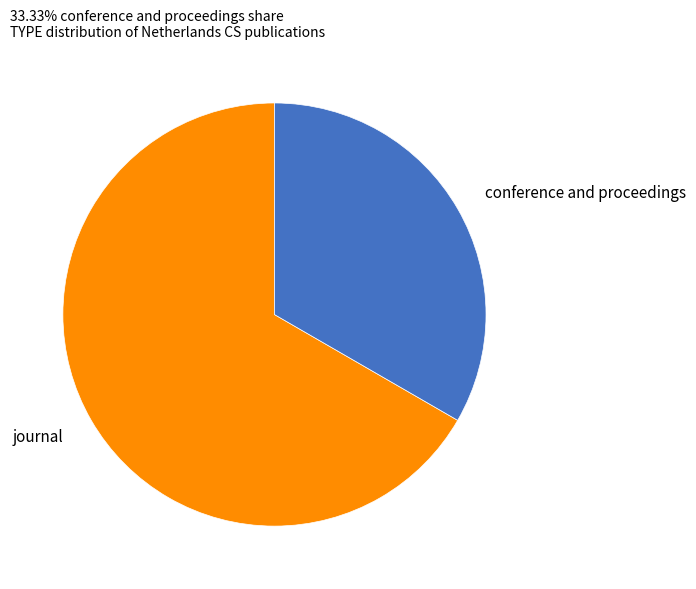

Is it true that journal is 67% of the pie?

True